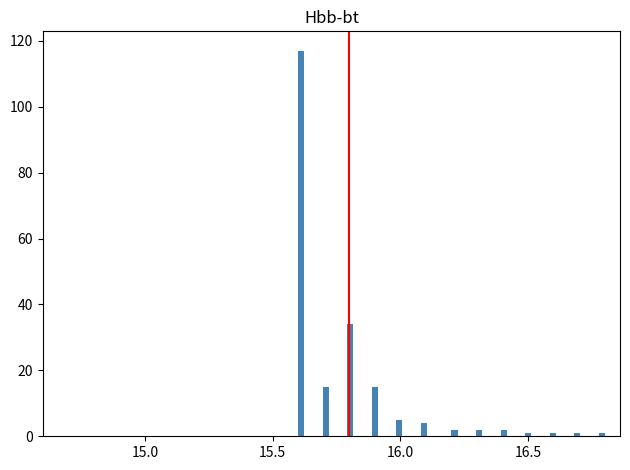

Read against the x-axis, roughly where is the centre of the tallest bar?

15.60